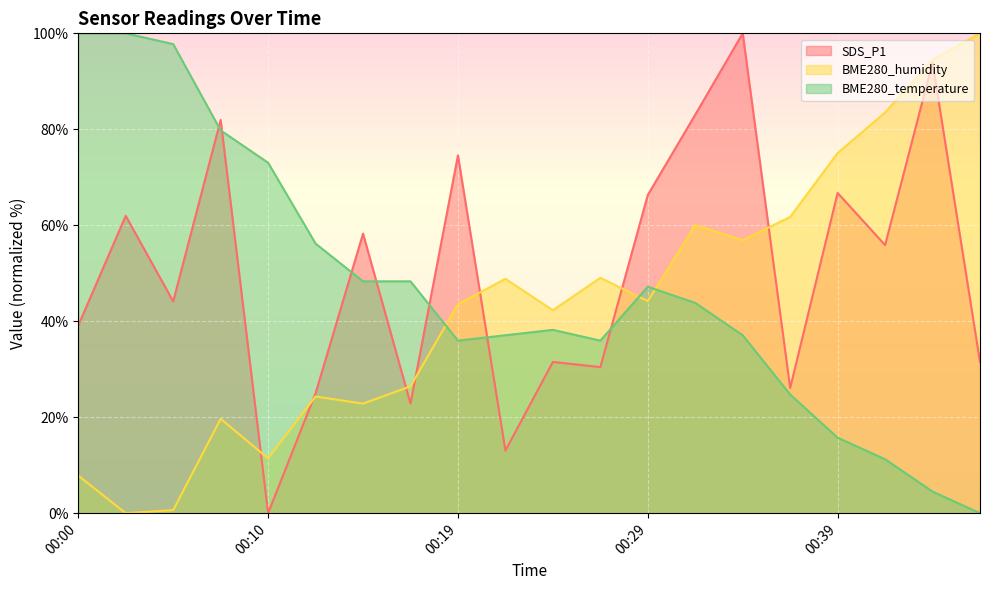

After their last crossing, which series has the higher values: BME280_humidity or SDS_P1?

BME280_humidity